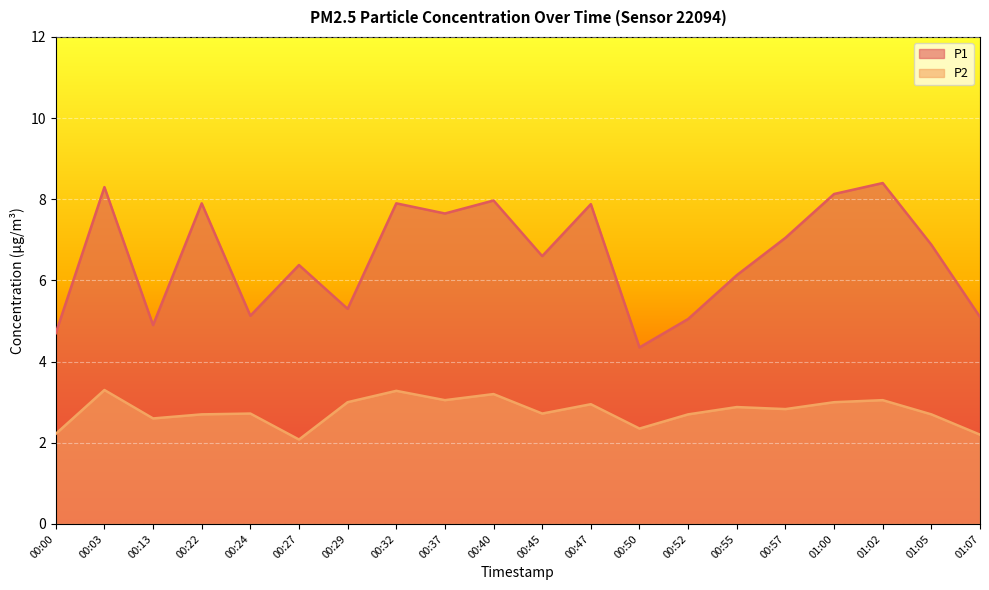

What position from the left is 00:32?

8